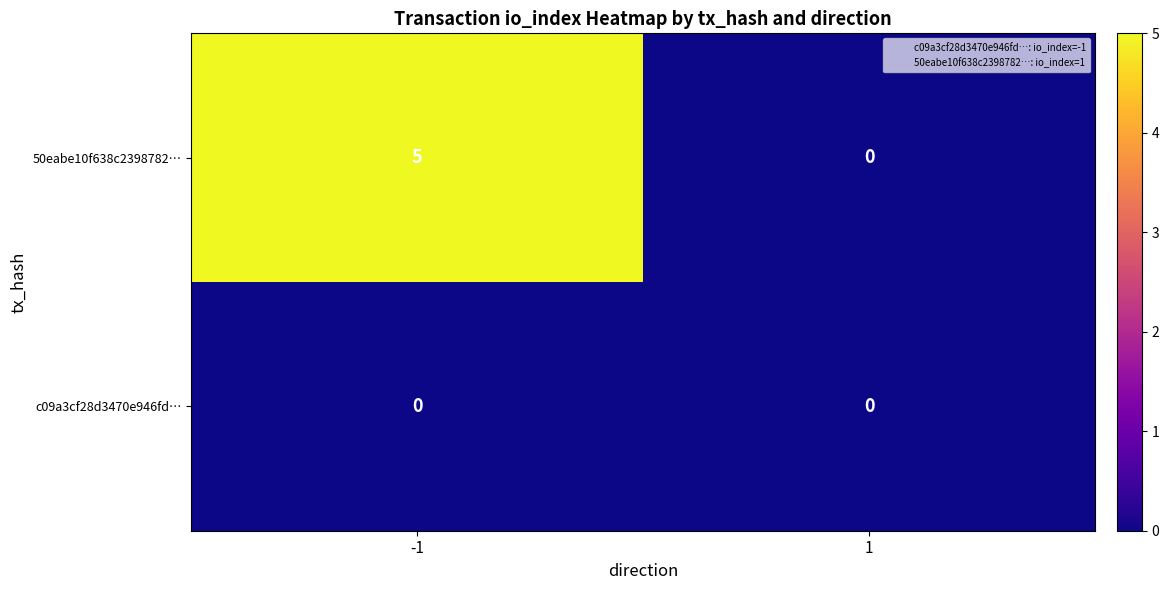

Which series has the largest total across all categories?

50eabe10f638c2398782…